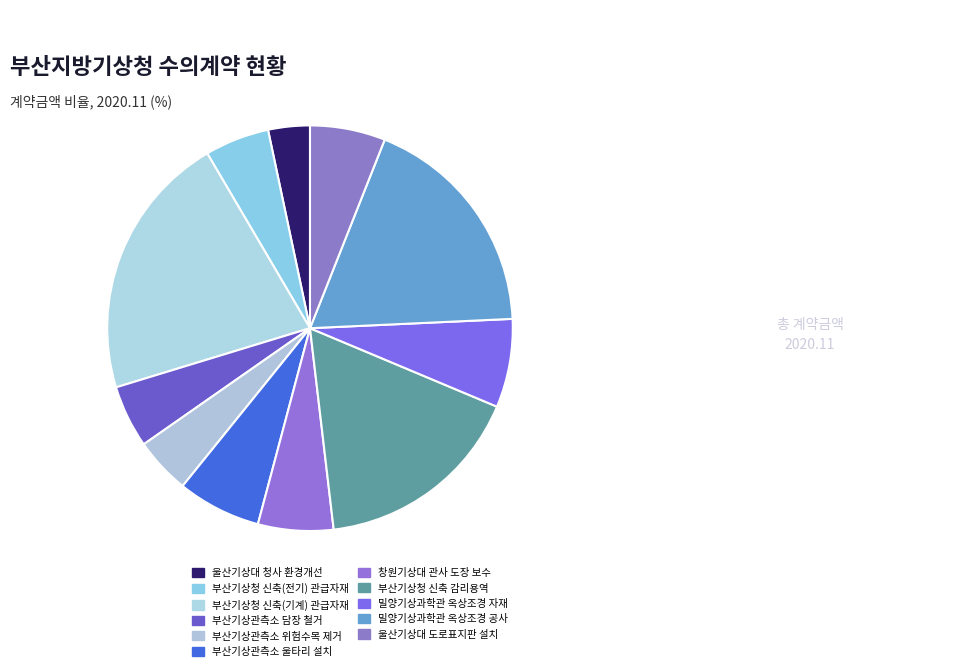

How many segments does this pie chart have?

11